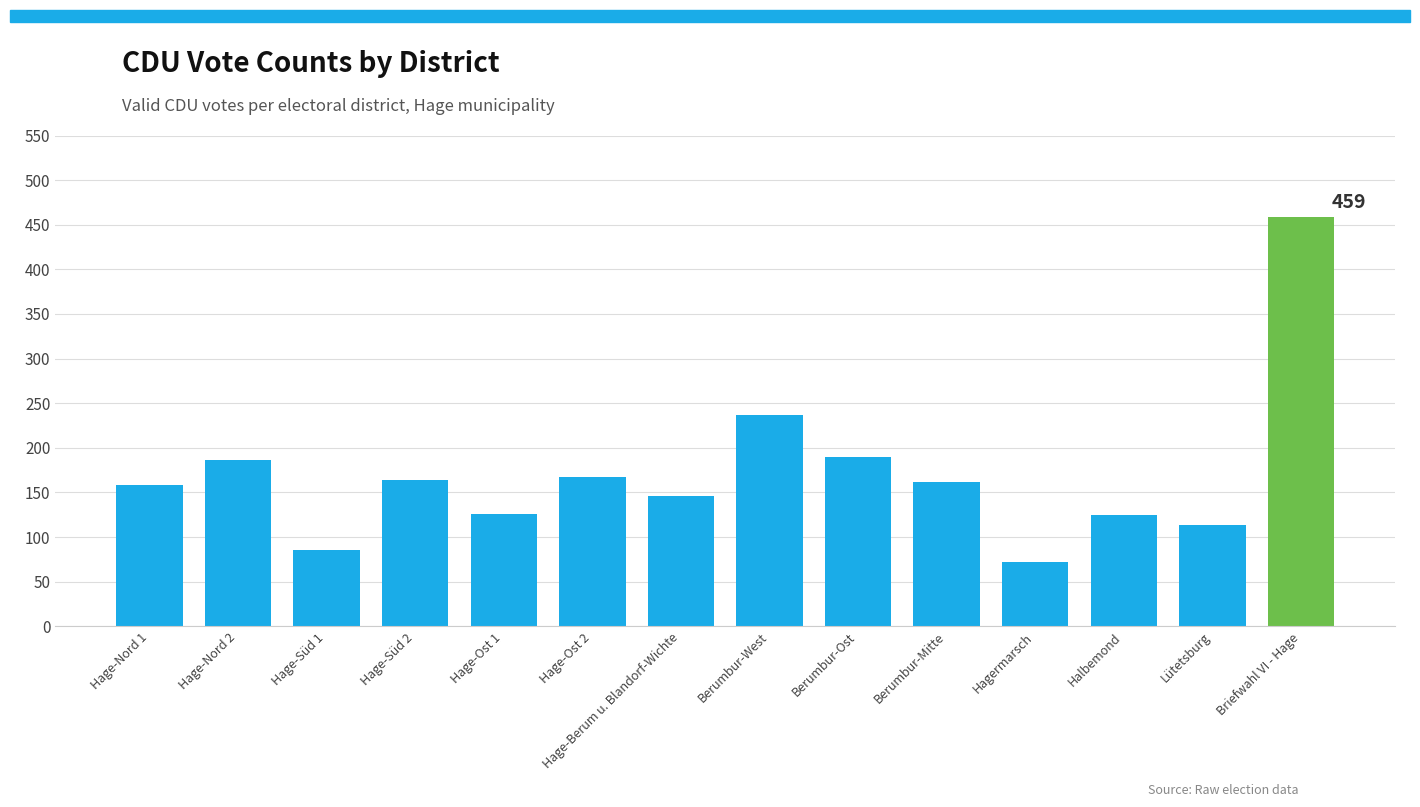

What is the minimum value shown in the chart?

72